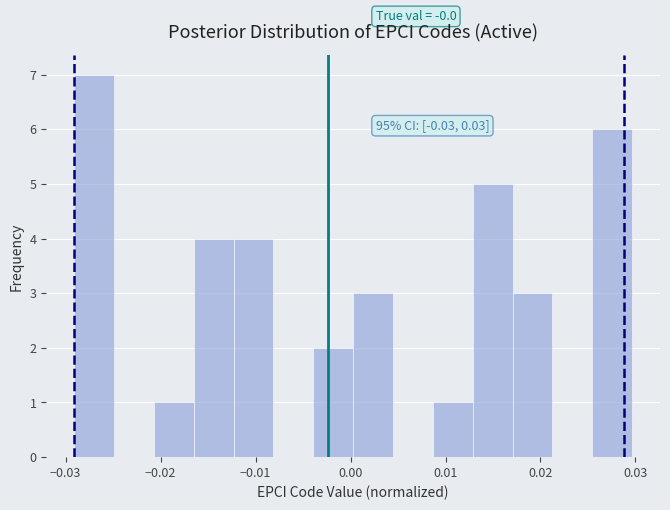

Over which range of the x-axis is the bar tallest?

-0.029 to -0.025